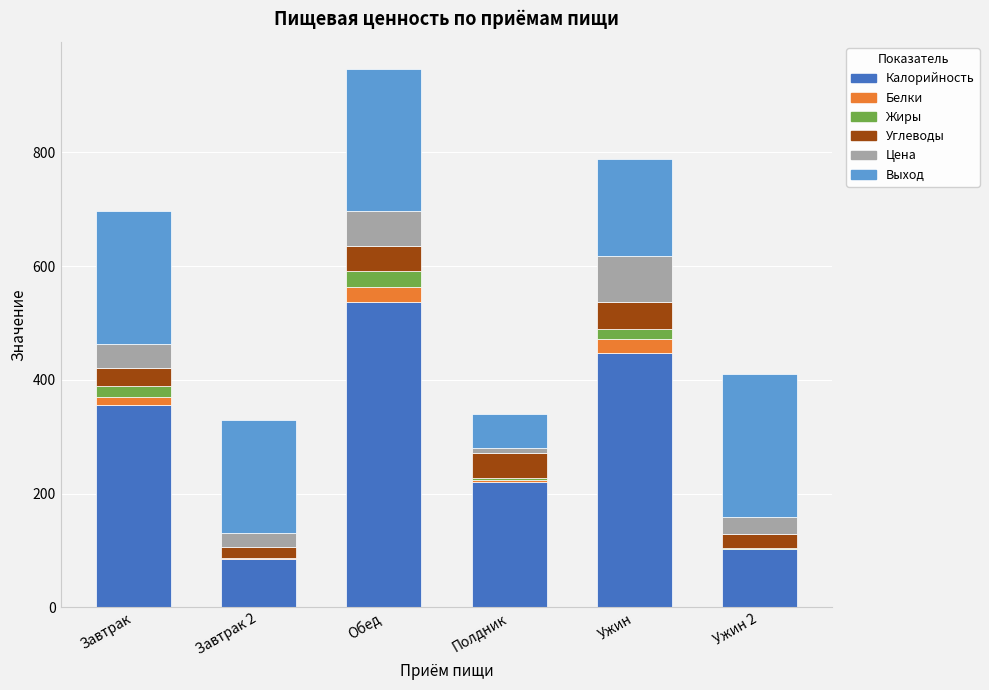

What are all the series names shown in the legend?

Калорийность, Белки, Жиры, Углеводы, Цена, Выход